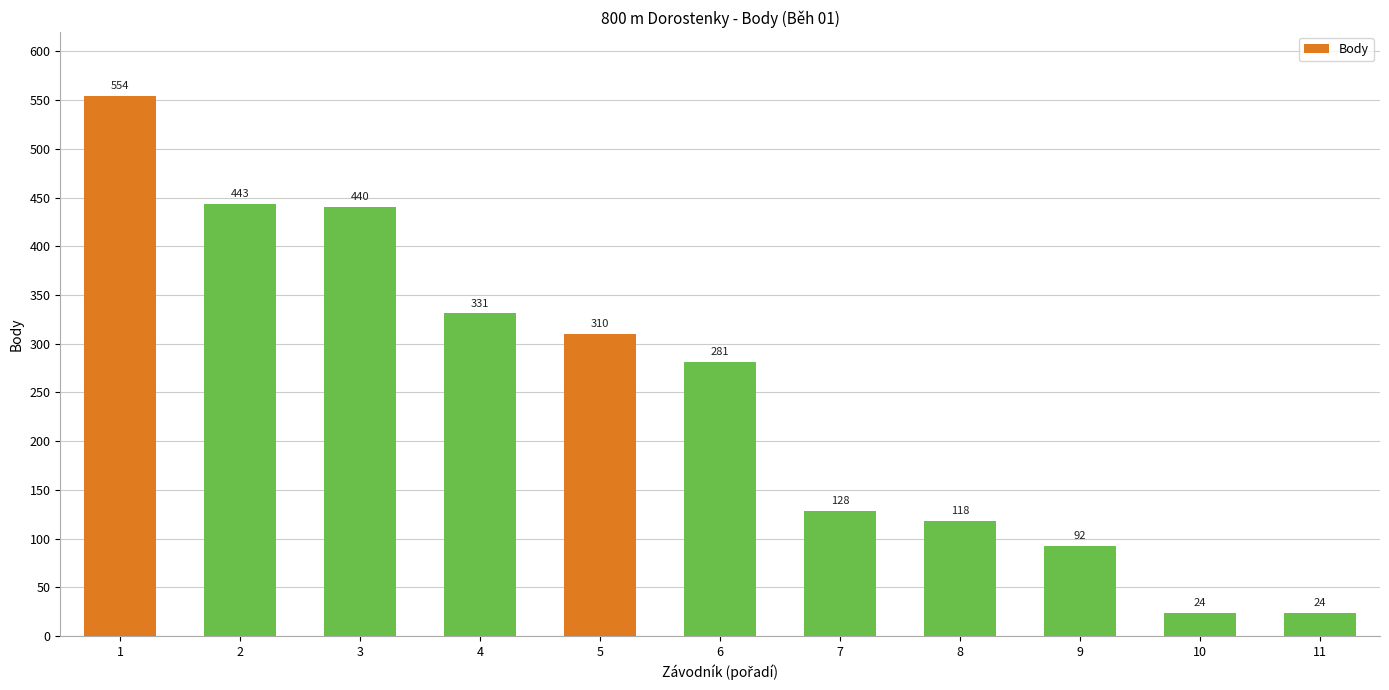

The chart shows a value of 310 at 5. True or false?

True